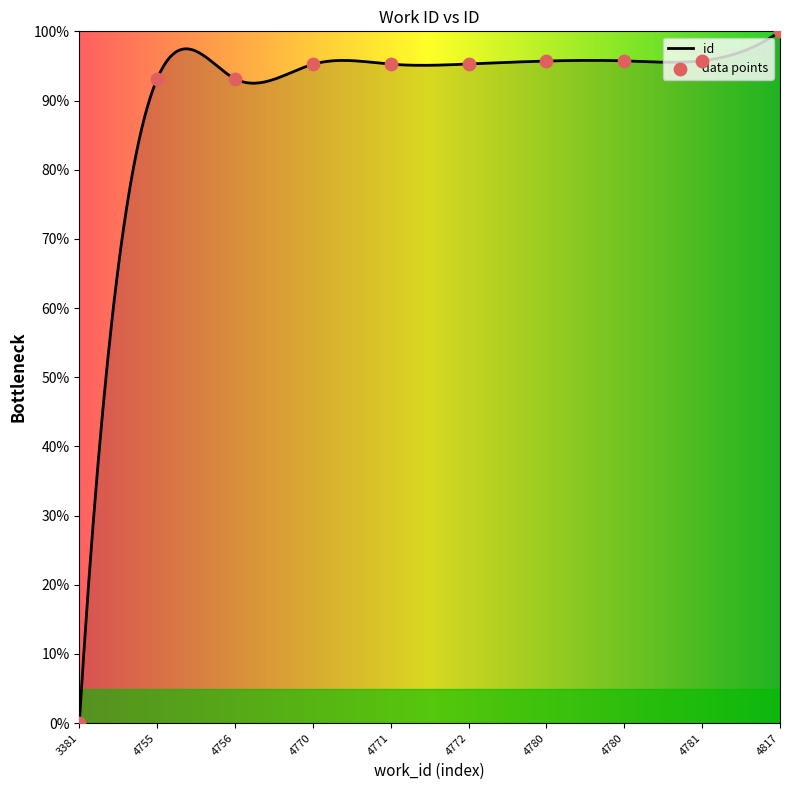

Approximately how many times larger is the value at 4755 compared to 4781?

1.0